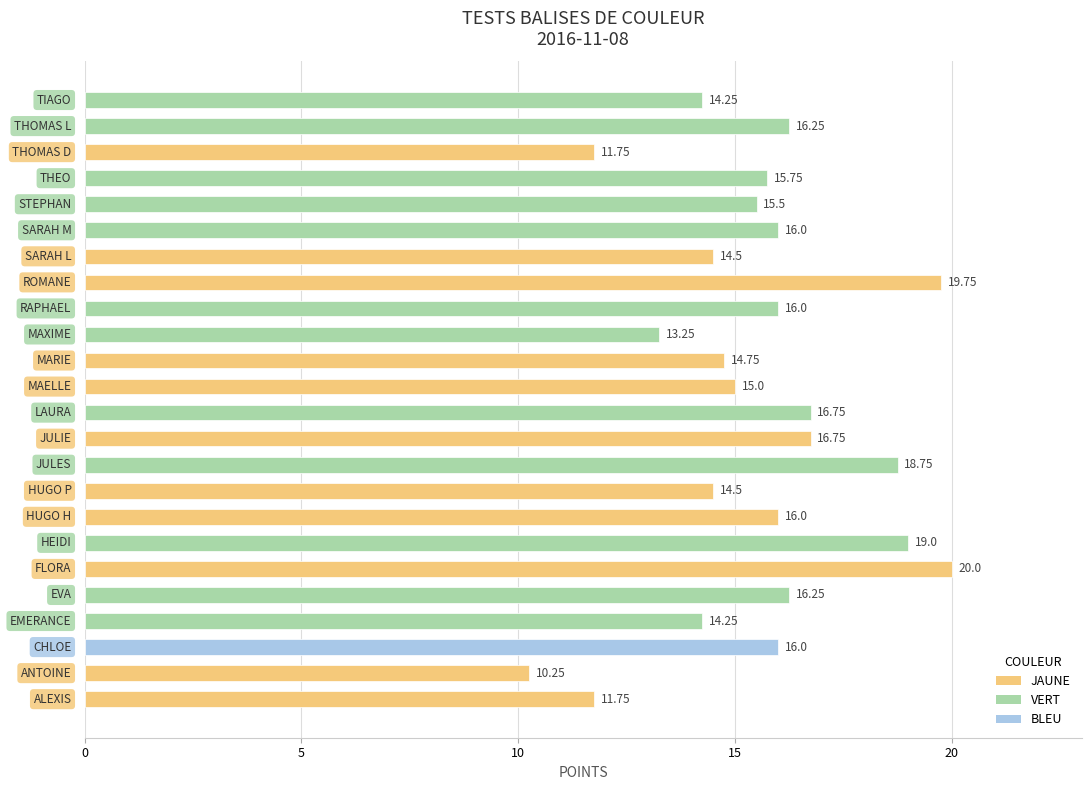

What is the greatest value displayed?

20.0